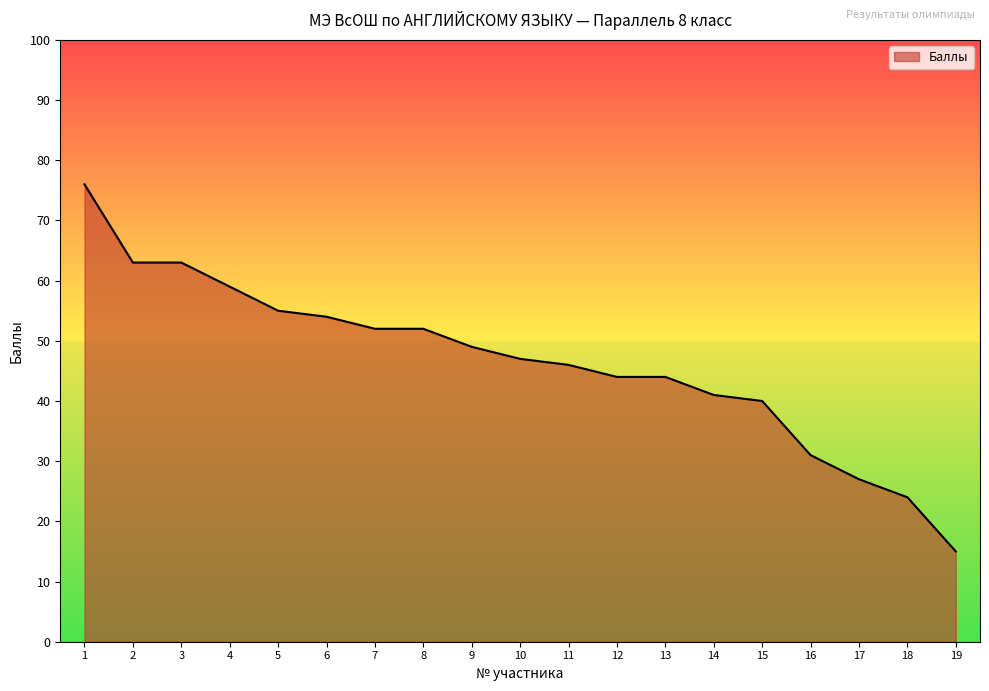

How many distinct data groups are displayed?

1